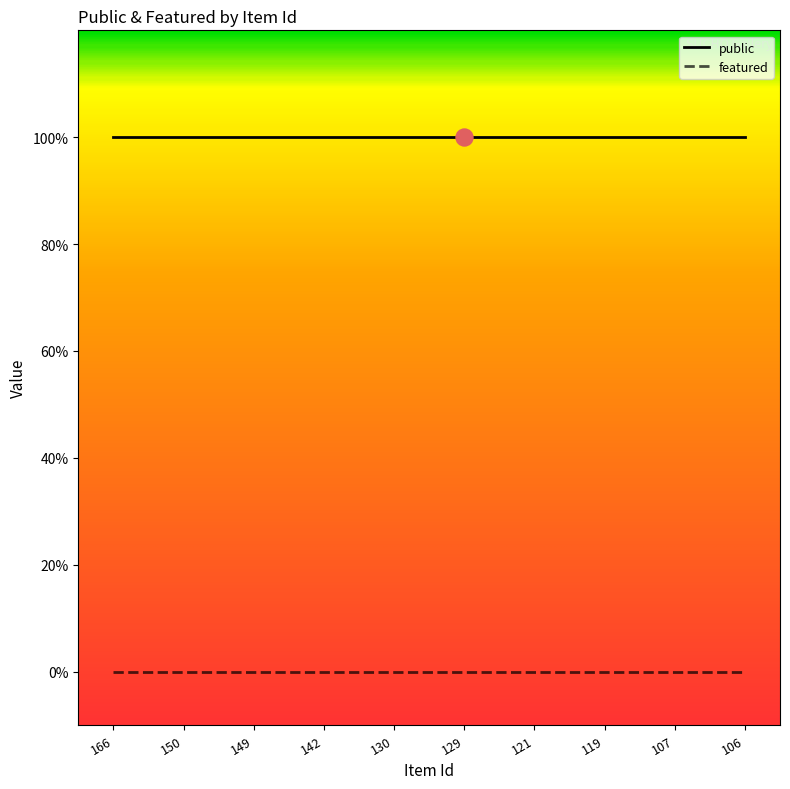

What are all the series names shown in the legend?

public, featured